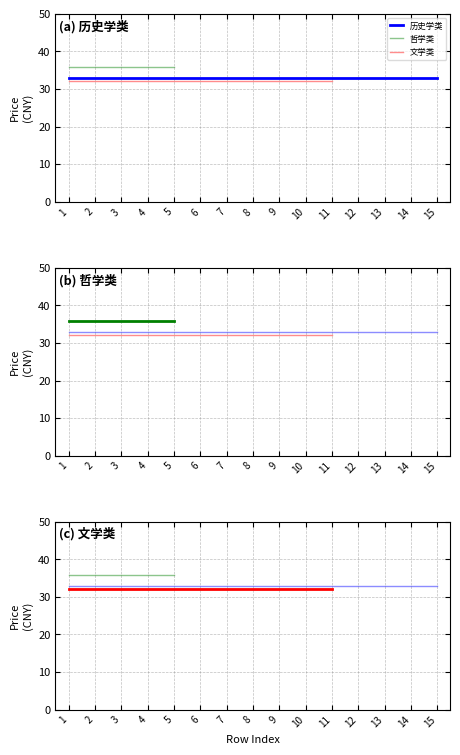

Which series has the widest spread of values?

历史学类